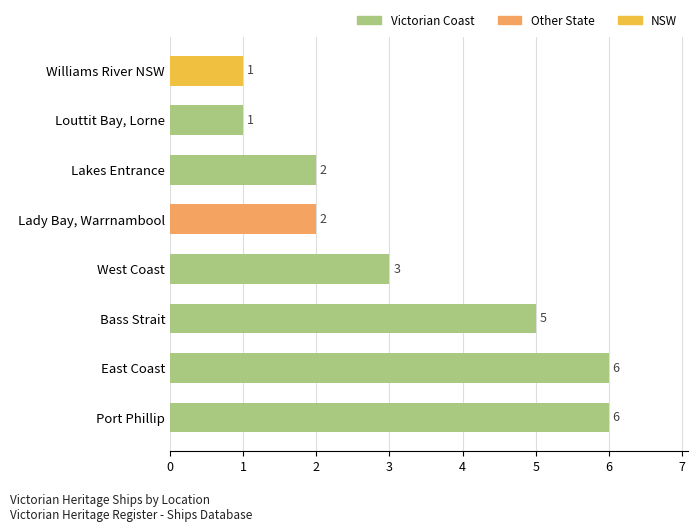

List the labels in order of value, smallest first.

Louttit Bay, Lorne, Williams River NSW, Lady Bay, Warrnambool, Lakes Entrance, West Coast, Bass Strait, Port Phillip, East Coast